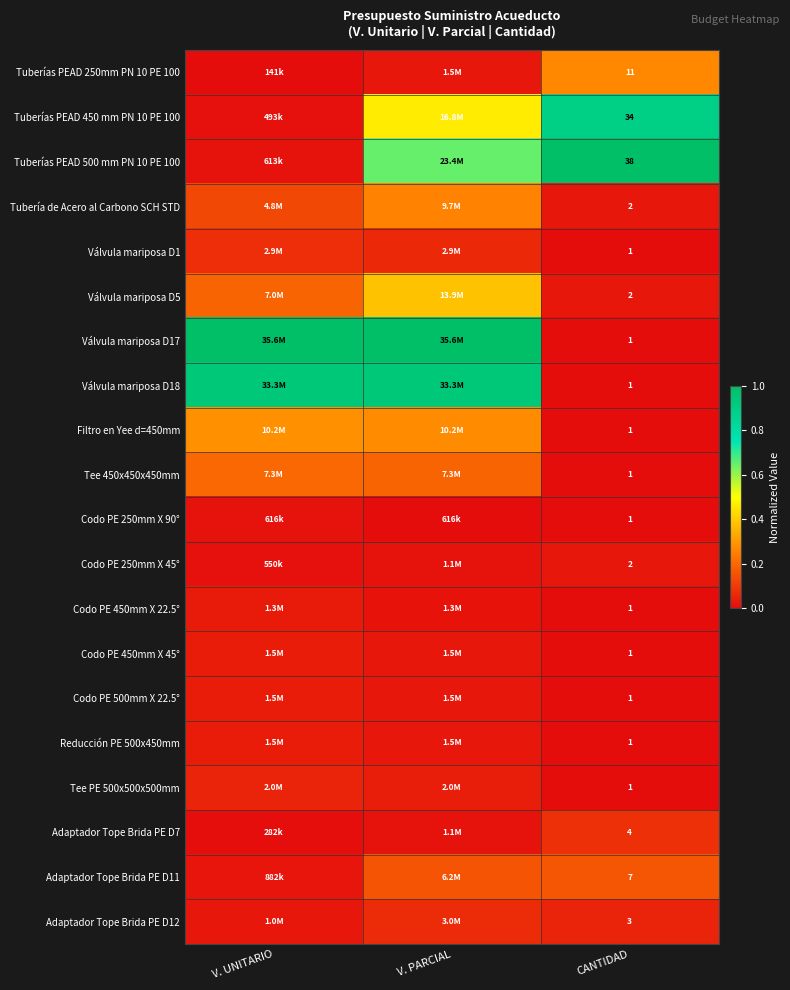

Which series has the largest range (max minus min)?

Válvula mariposa D17